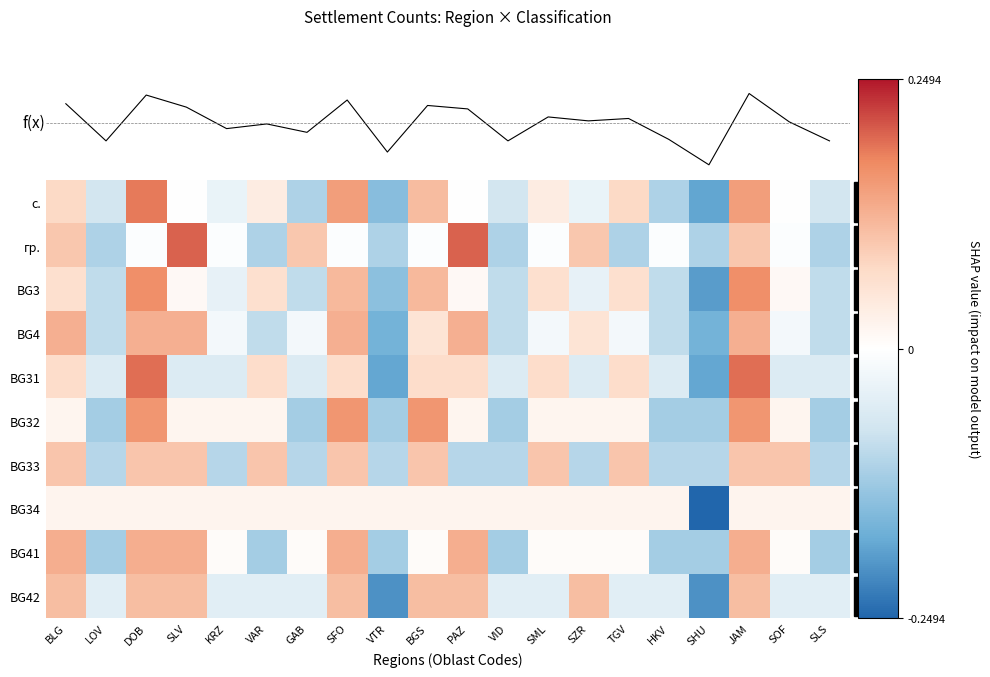

Rank the series by their maximum value, from lowest to highest.

BG34, BG33, BG42, BG4, BG41, BG32, BG3, с., BG31, гр.